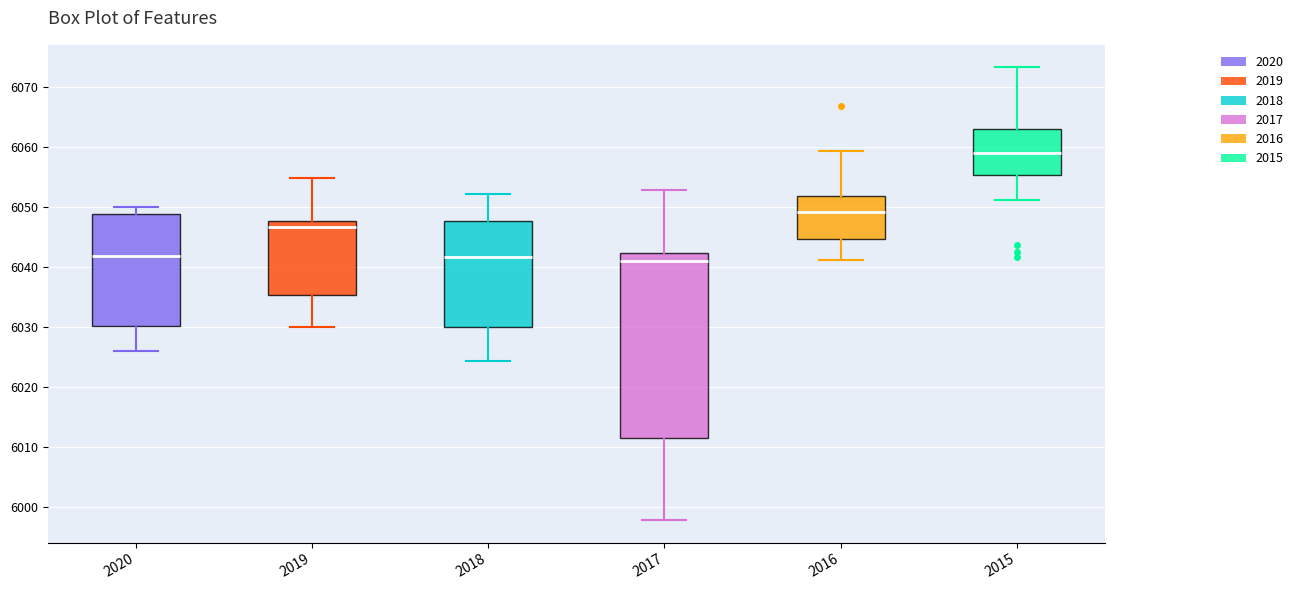

Where does the upper whisker of the box at x = 2016 end on the y-axis? The values are not printed on the chart, so give them approximately, as read against the axis.

6059